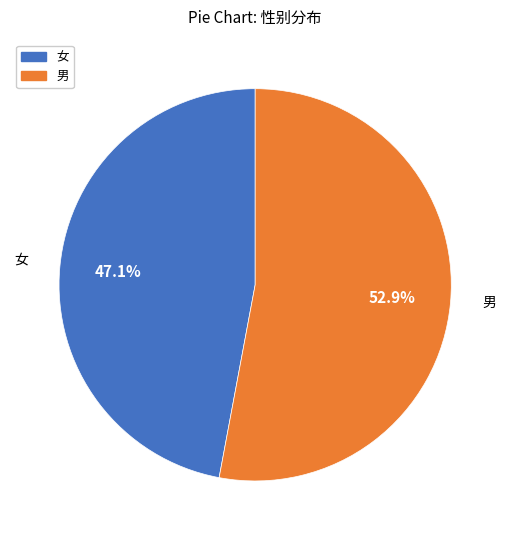

Does any single category account for the majority?

Yes